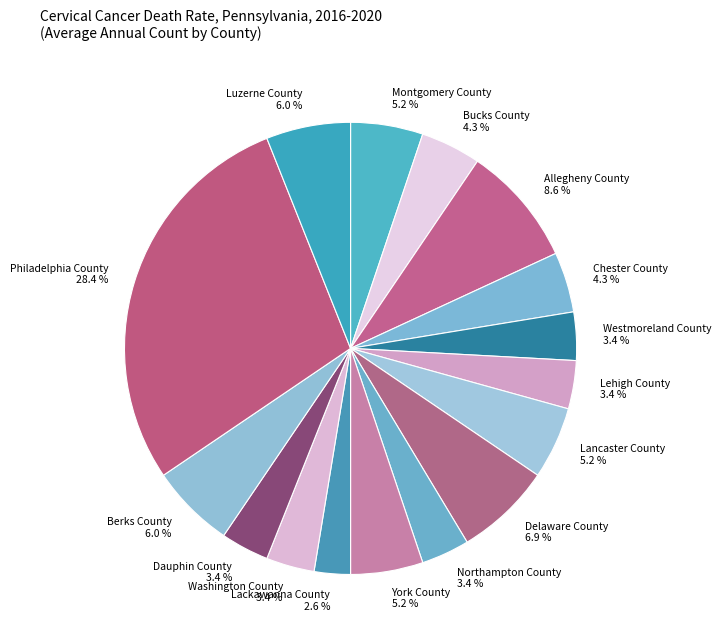

Which category has the smallest portion of the pie?

Lackawanna County